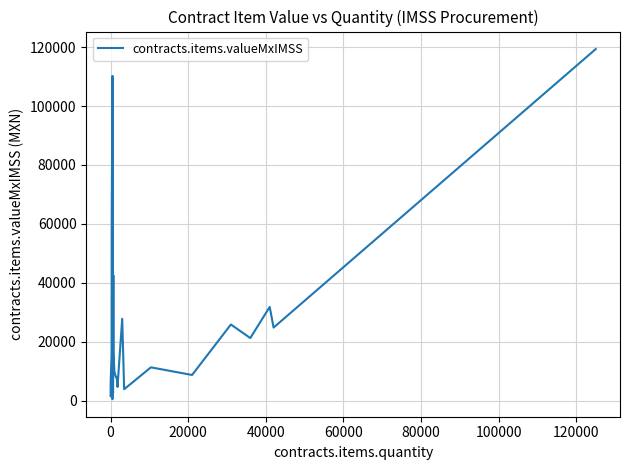

How many lines are shown in the chart?

1